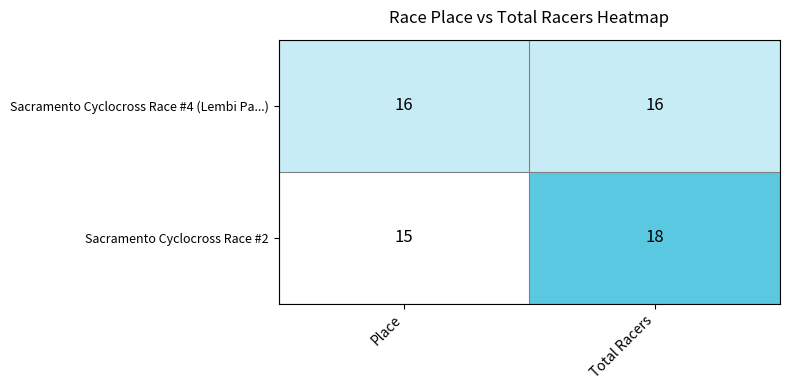

Reading left to right, what are all the values shown in this chart?

Sacramento Cyclocross Race #4 (Lembi Pa...): 16	16
Sacramento Cyclocross Race #2: 15	18